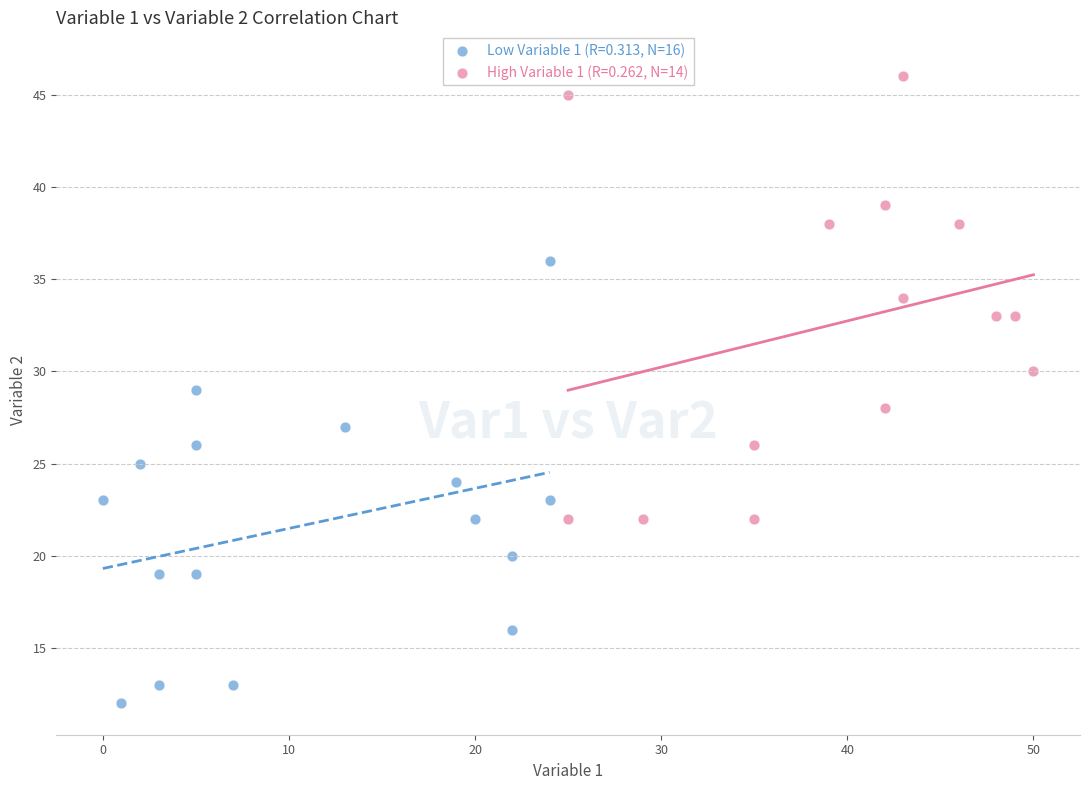

Which series reaches the maximum Y coordinate?

High Variable 1 (R=0.262, N=14)